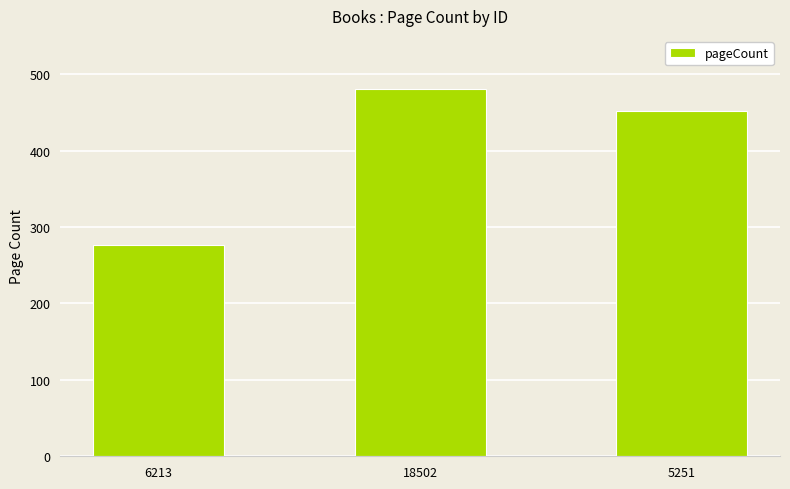

What is the maximum value shown in the chart?

480